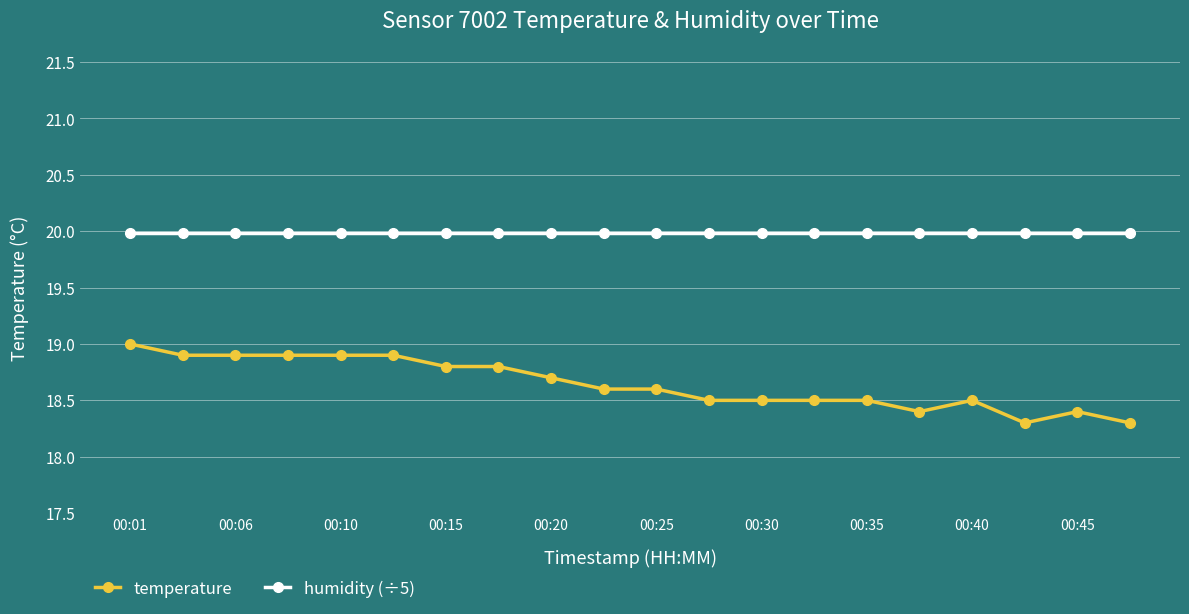

What is the value of the temperature point at the 14th from the left?

18.5